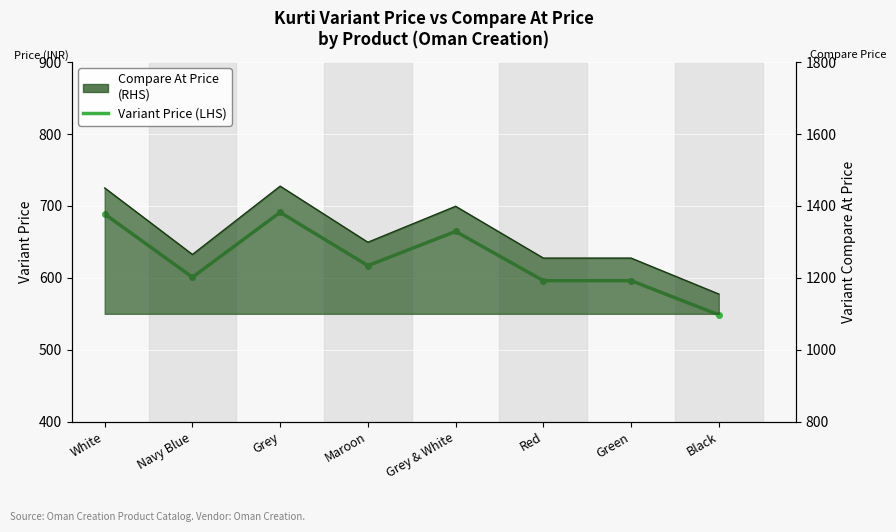

Rank the categories by Compare At Price (RHS) value from highest to lowest.

Grey, White, Grey & White, Maroon, Navy Blue, Red, Green, Black